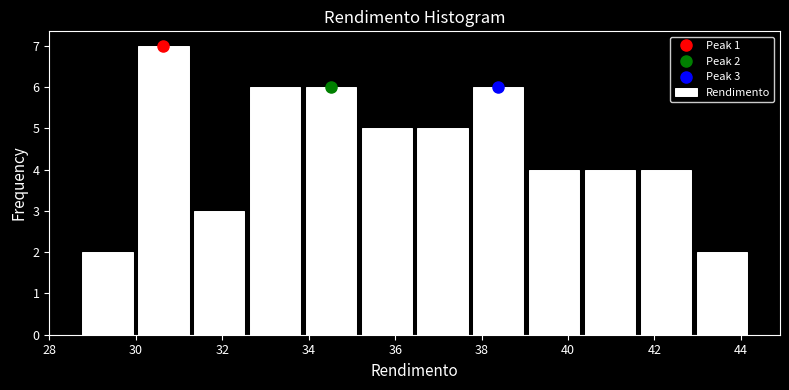

Over which range of the x-axis is the bar tallest?

30.0 to 31.2